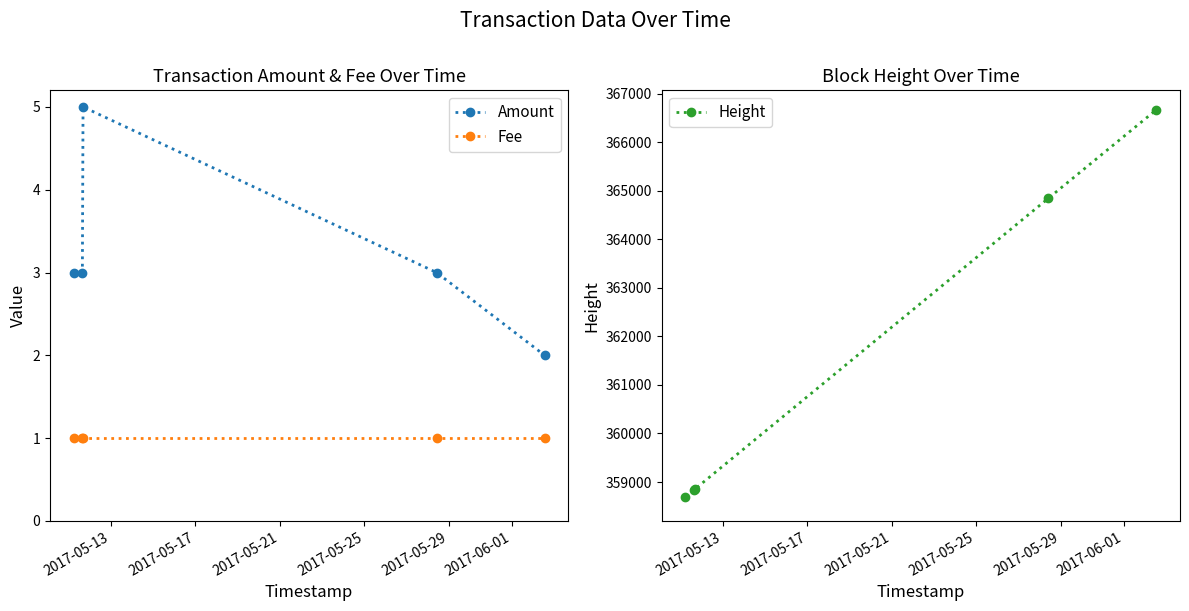

True or false: Height and Amount intersect in this chart.

False